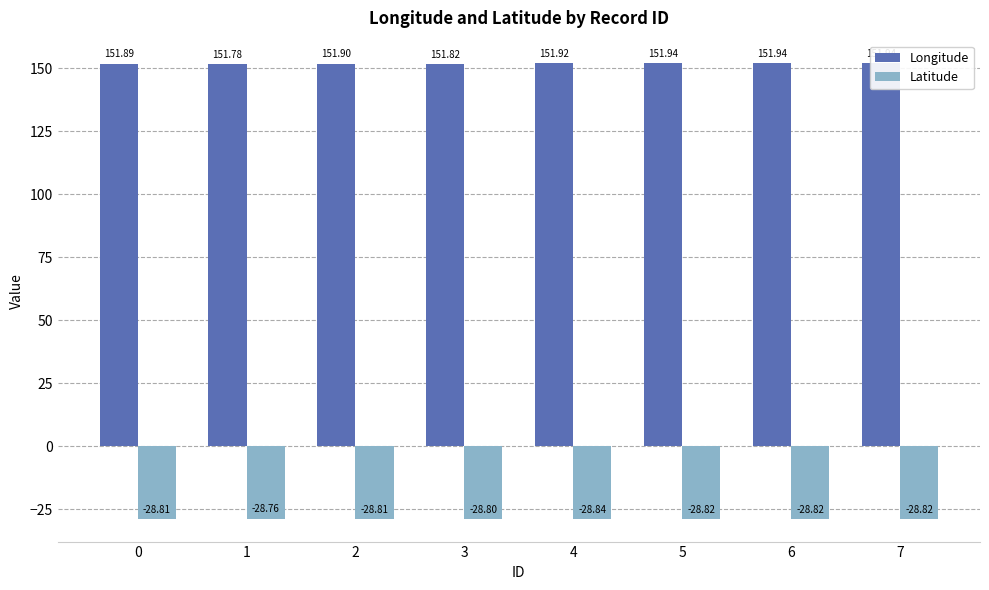

What is the sum of the Latitude values at 5 and 3?

-57.6